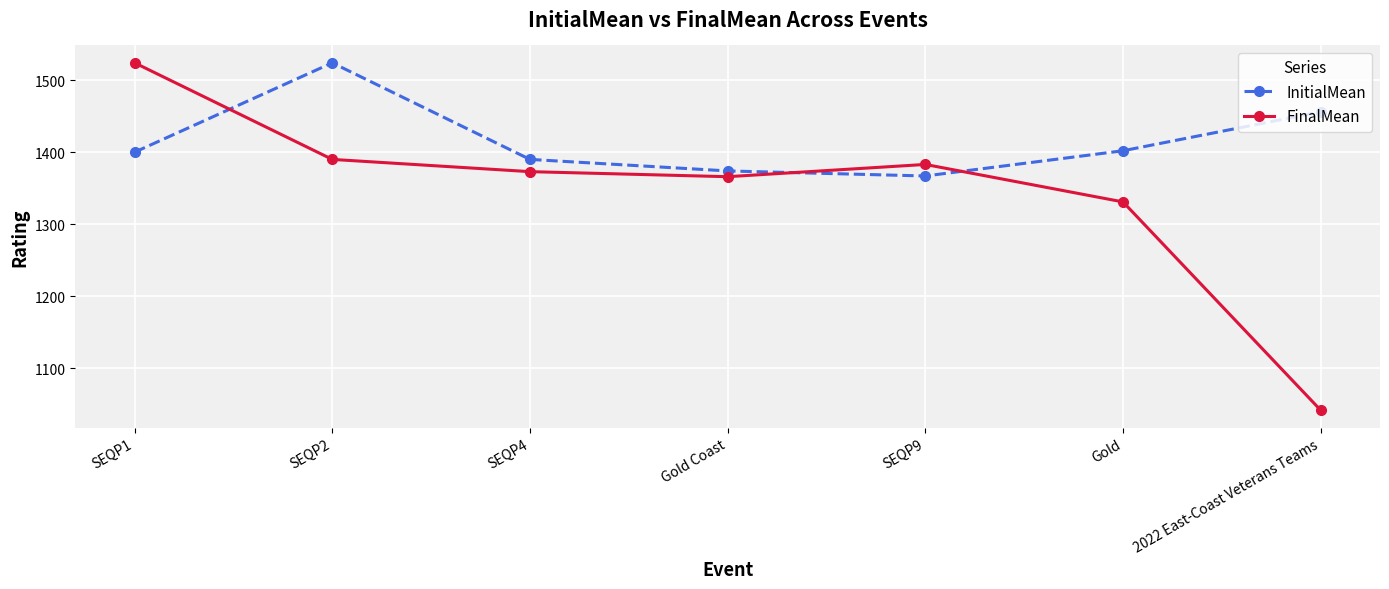

At which category does the chart reach its minimum across all series?

2022 East-Coast Veterans Teams